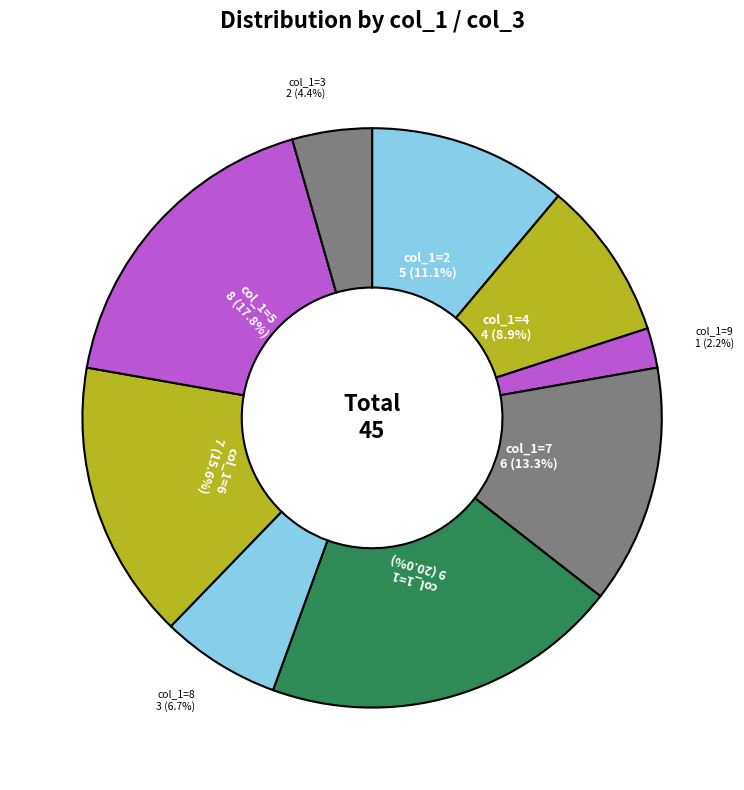

Which category has the smallest portion of the pie?

9